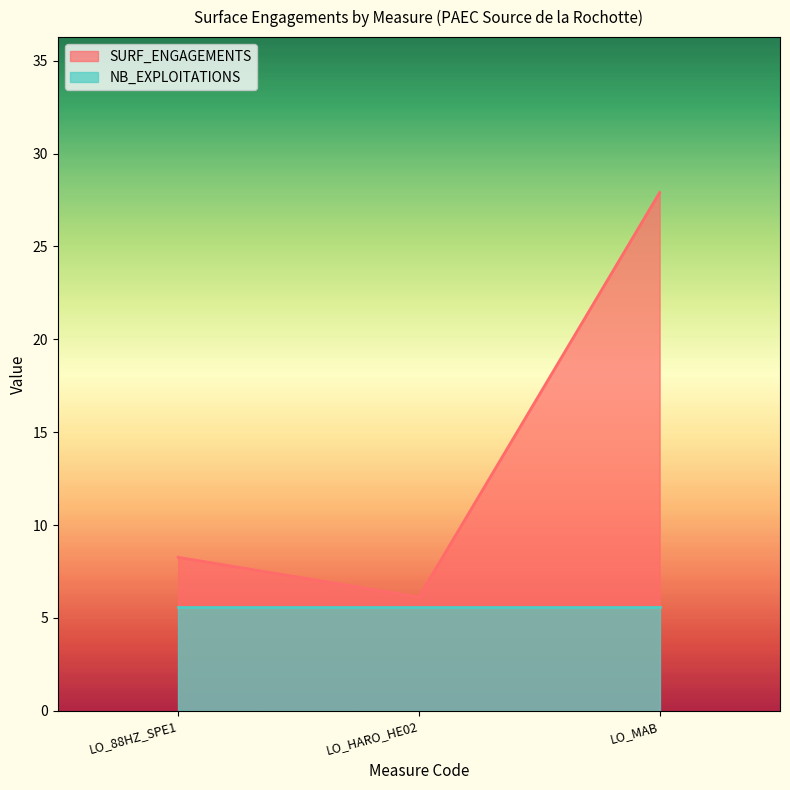

Reading right to left, extract all data points from this chart.

LO_MAB=27.9	LO_HARO_HE02=6.1	LO_88HZ_SPE1=8.3